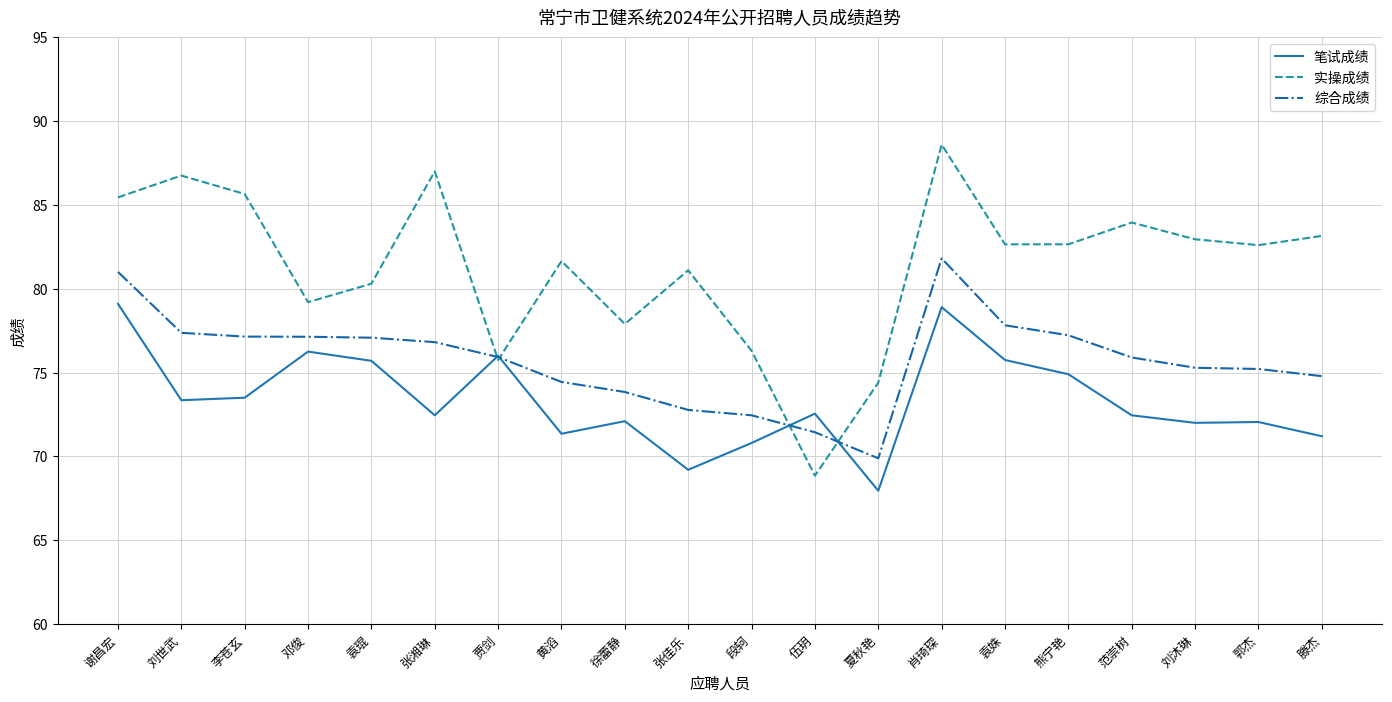

At which label does 笔试成绩 reach its minimum?

夏秋艳